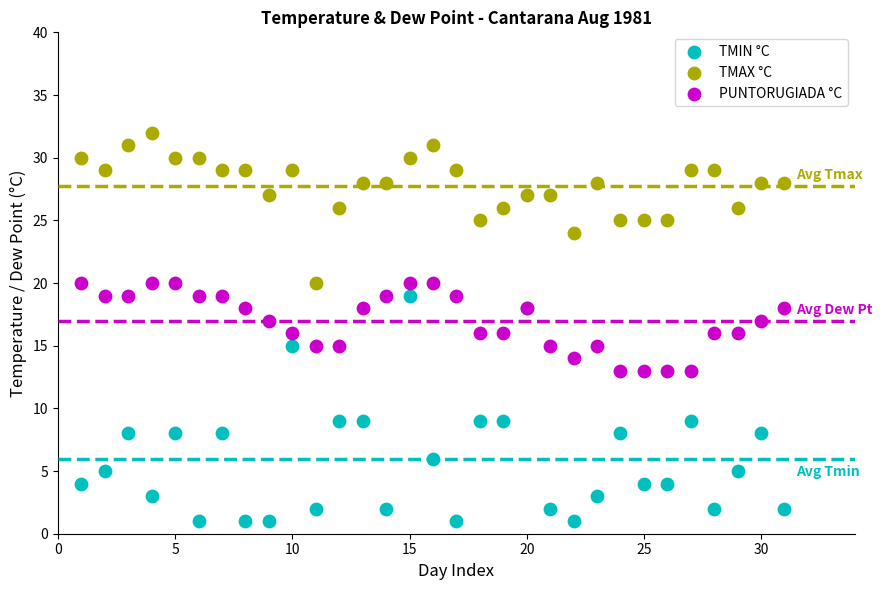

What are all the series names shown in the legend?

TMIN °C, TMAX °C, PUNTORUGIADA °C